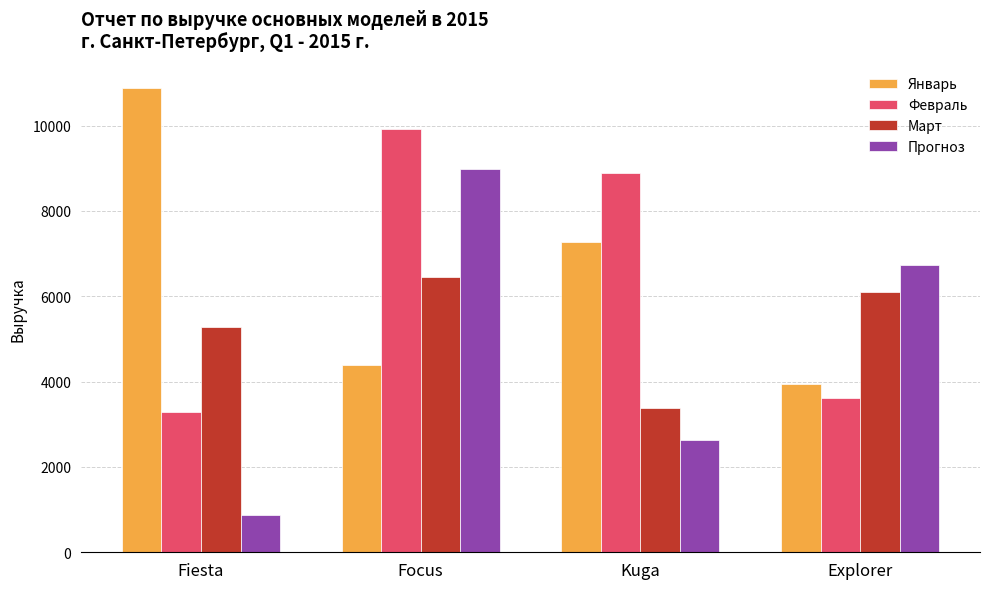

What is the label of the 4th bar from the left?

Explorer